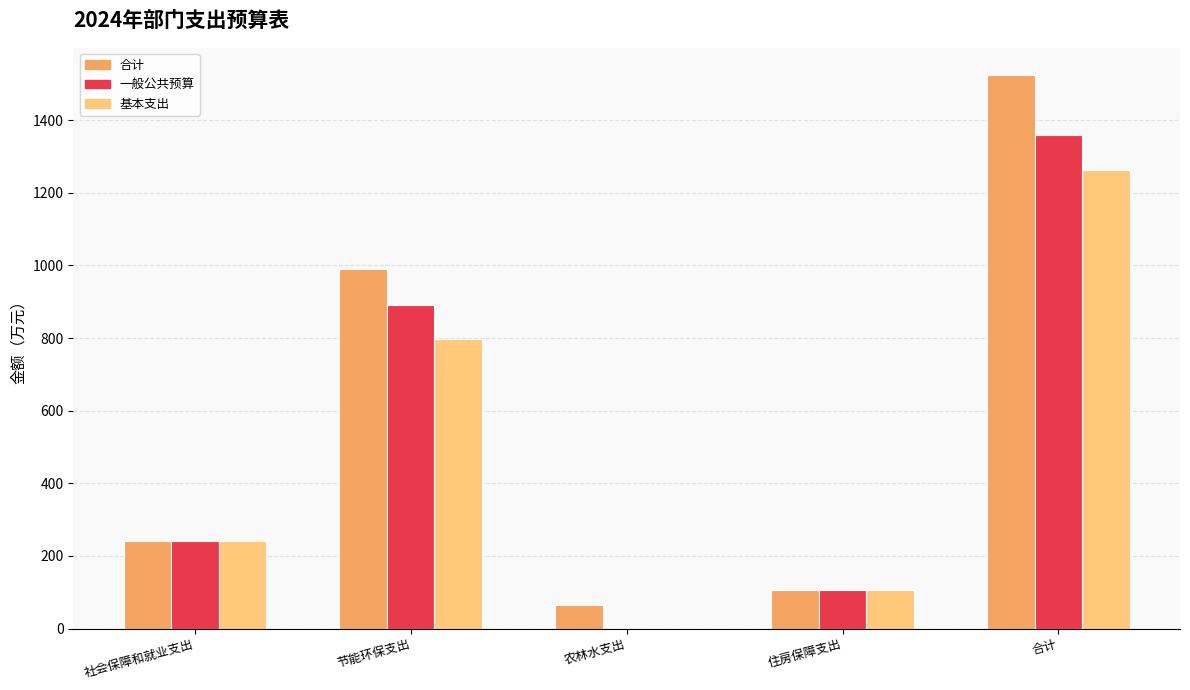

Which series changed the most between 节能环保支出 and 合计?

合计